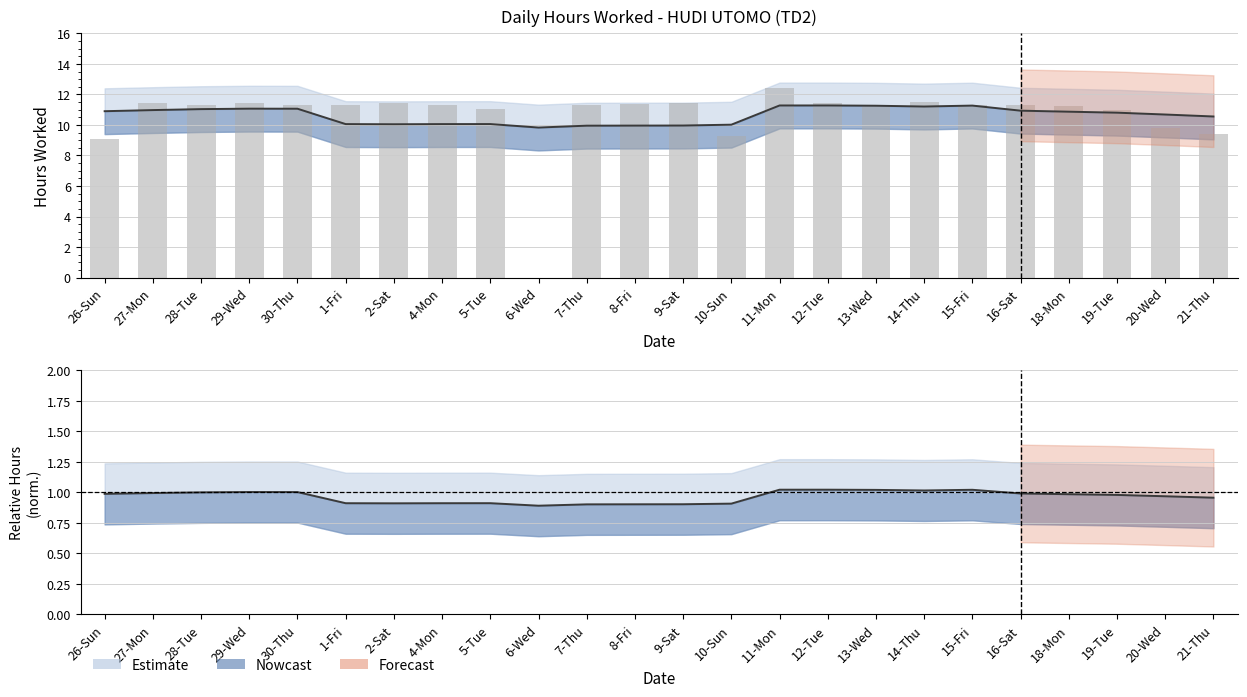

How many data points are above 11?

18